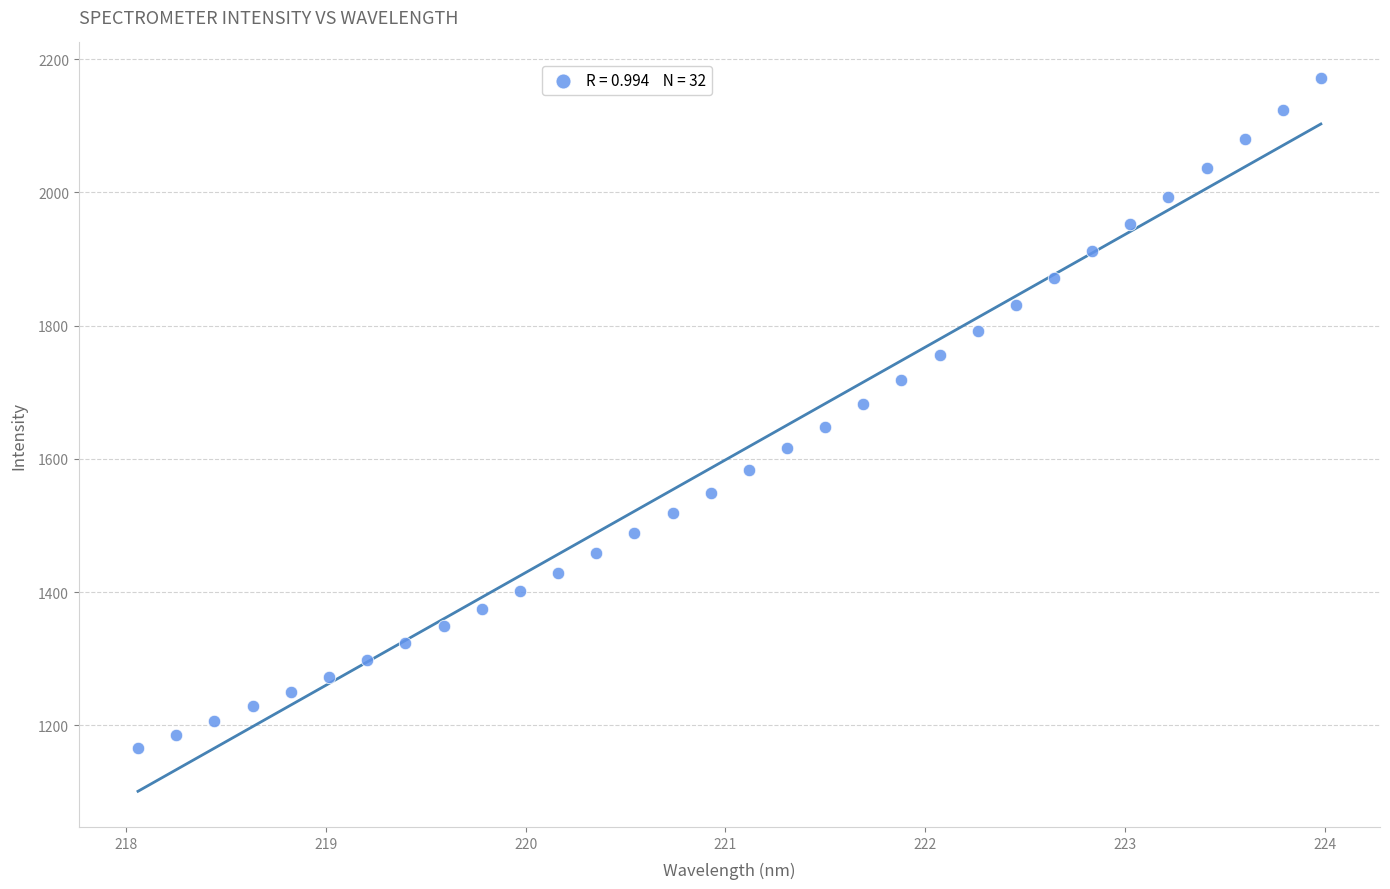

What is the range of Y values (max minus min)?

1005.7